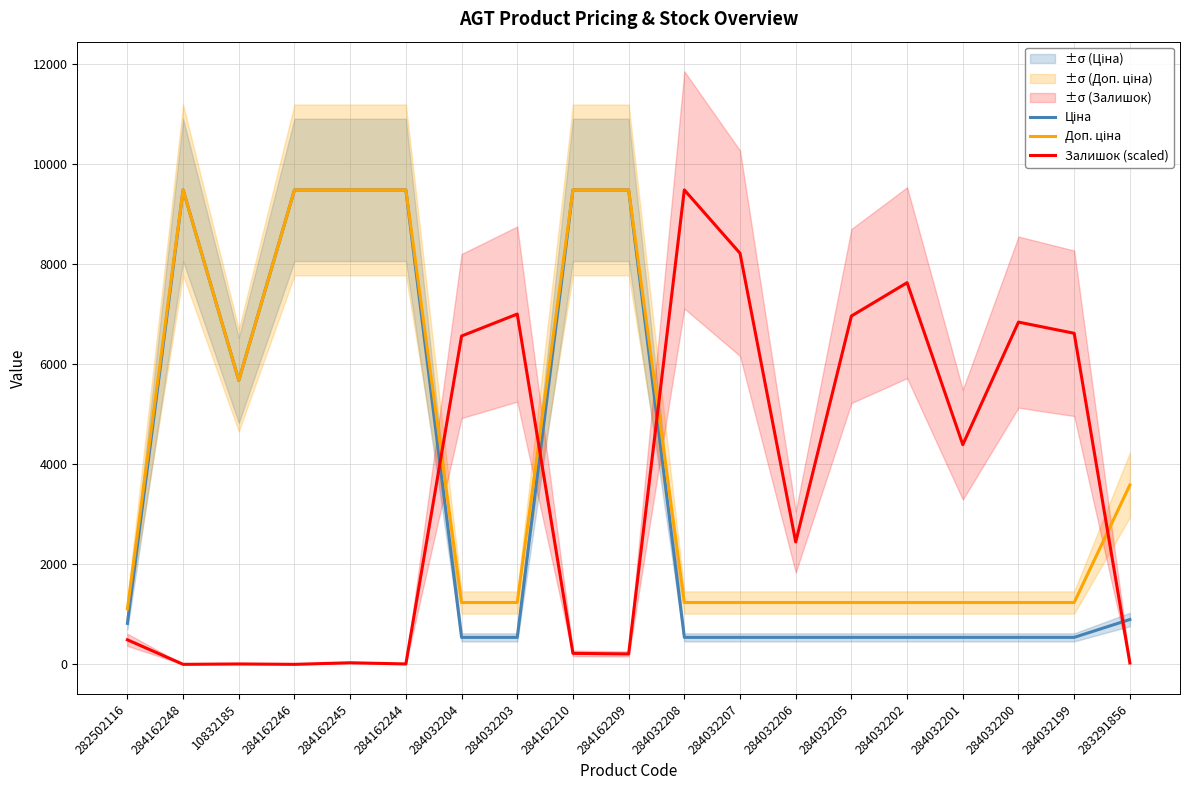

What is the difference between the maximum and minimum values in the Доп. ціна series?

8370.9